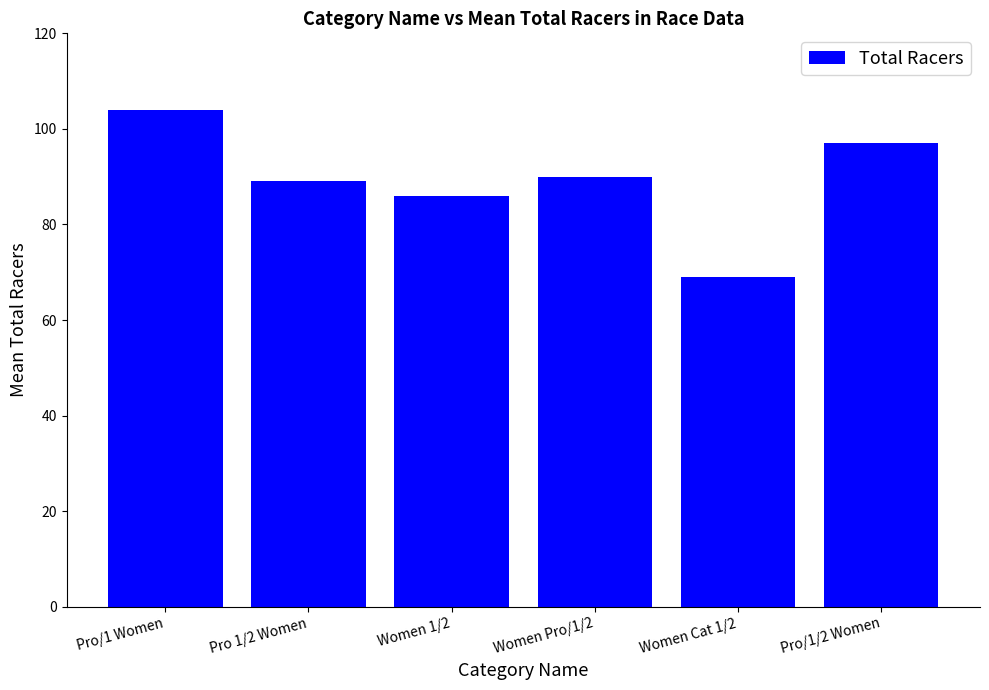

Approximately how many times larger is the value at Women Cat 1/2 compared to Women 1/2?

0.8